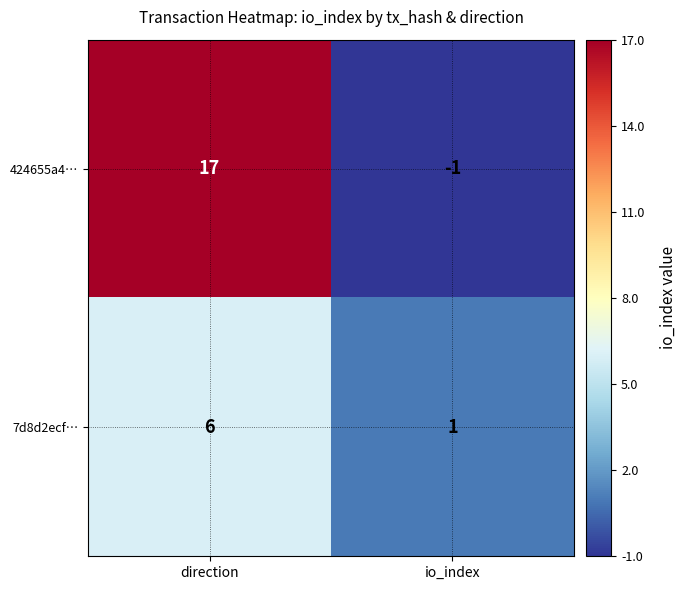

What is the sum of the 7d8d2ecf… values at direction and io_index?

7